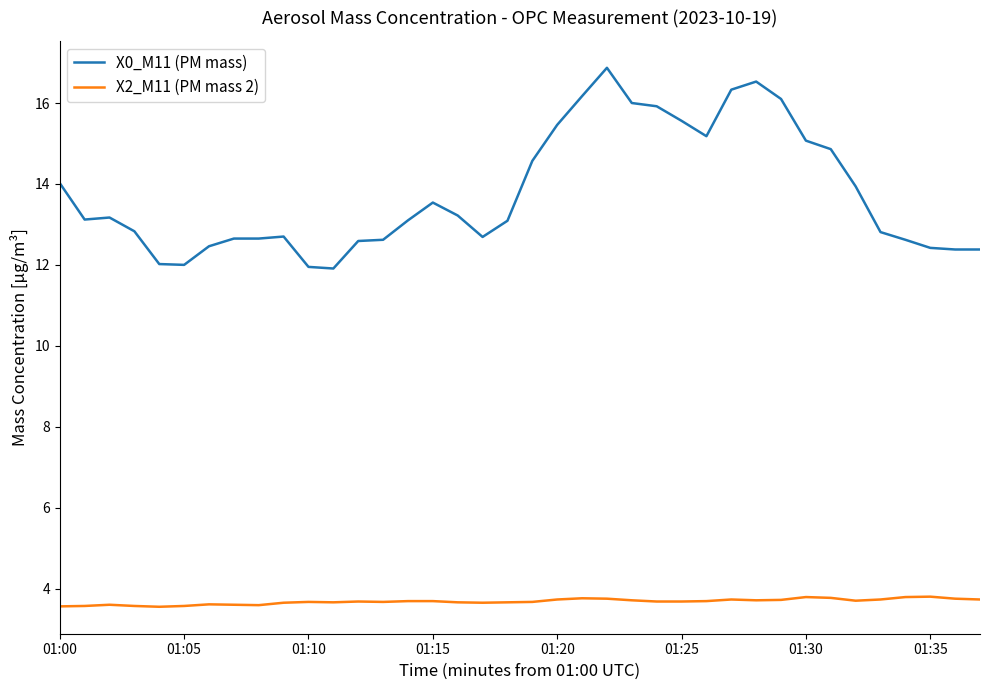

What is the average value of the X2_M11 (PM mass 2) series?

3.7